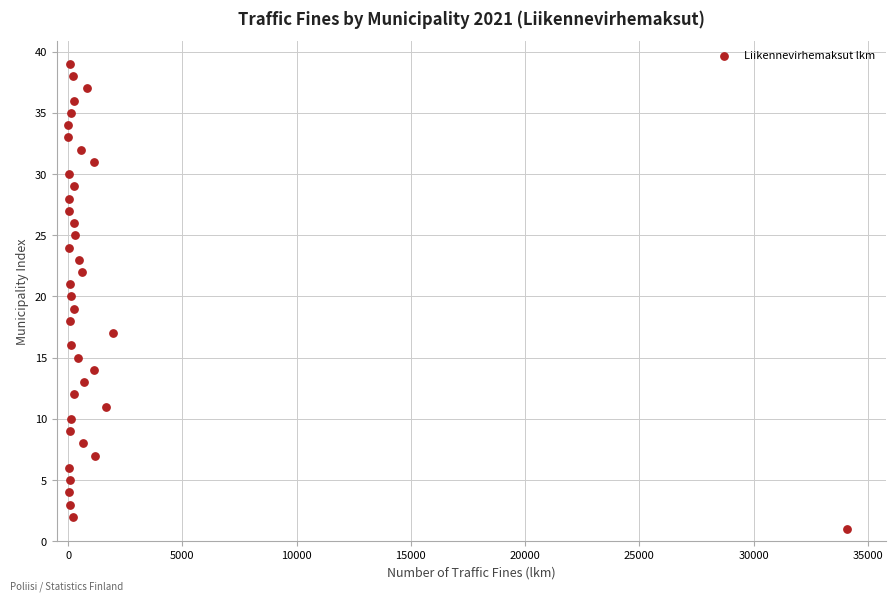

What is the range of Y values (max minus min)?

38